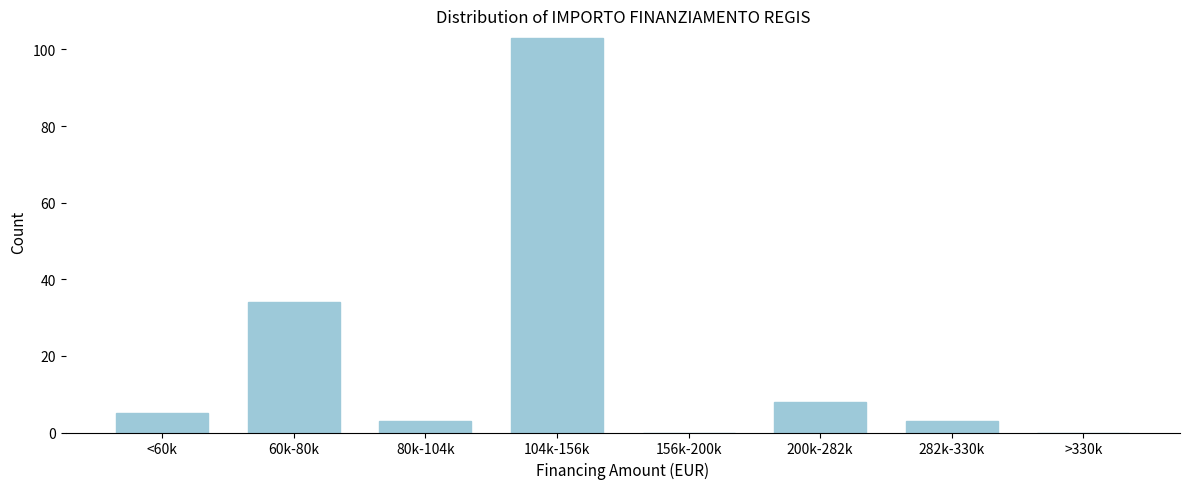

Reading left to right, extract all data points from this chart.

<60k=5	60k-80k=34	80k-104k=3	104k-156k=103	156k-200k=0	200k-282k=8	282k-330k=3	>330k=0